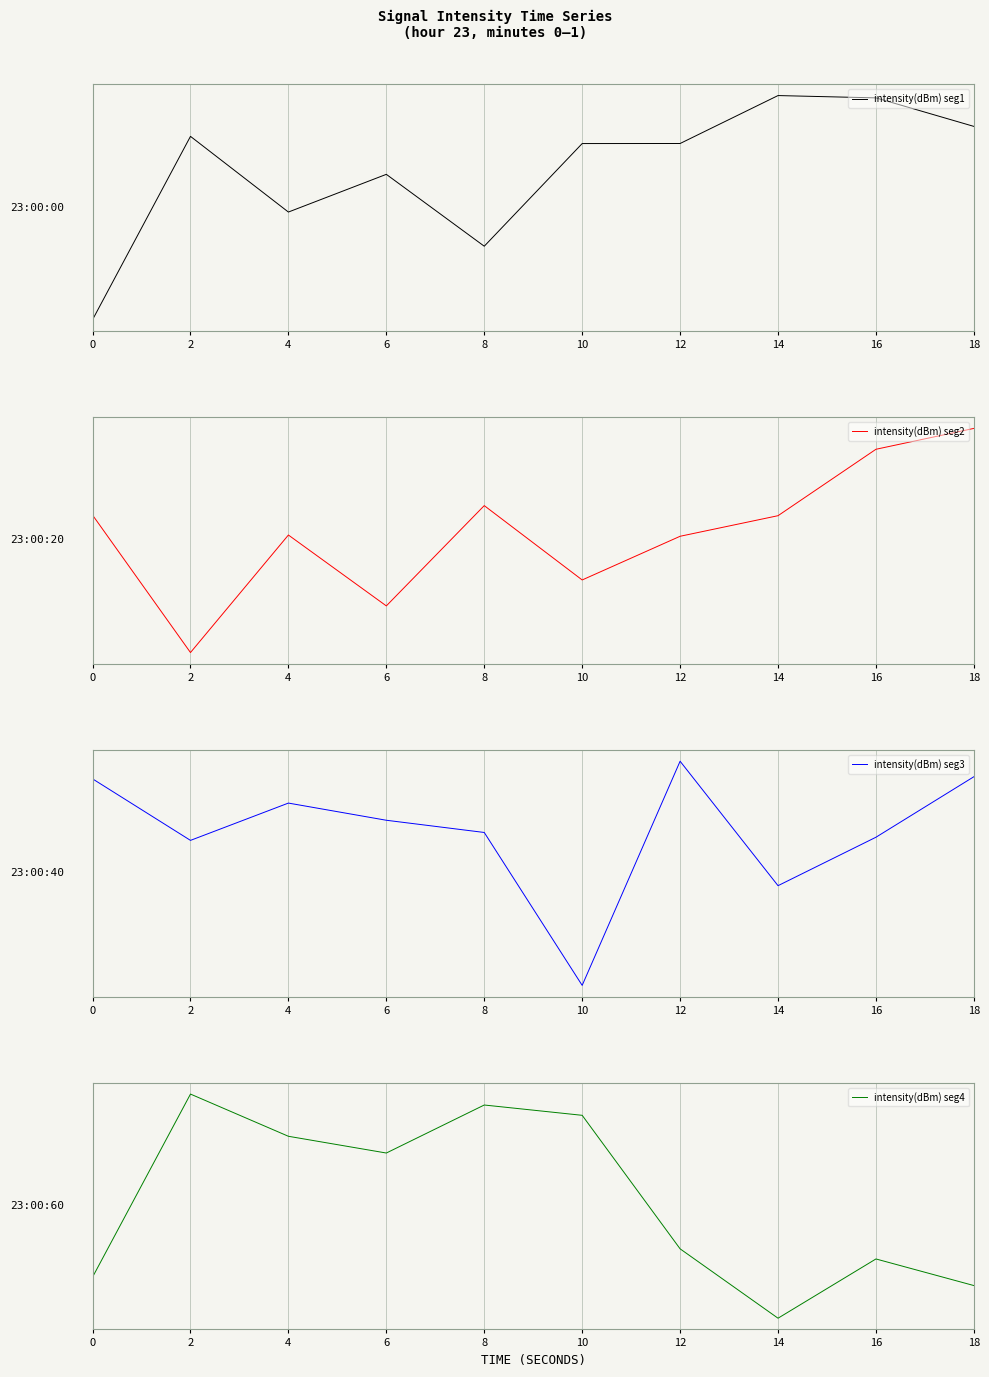

How many values in intensity(dBm) seg4 are above zero?

5